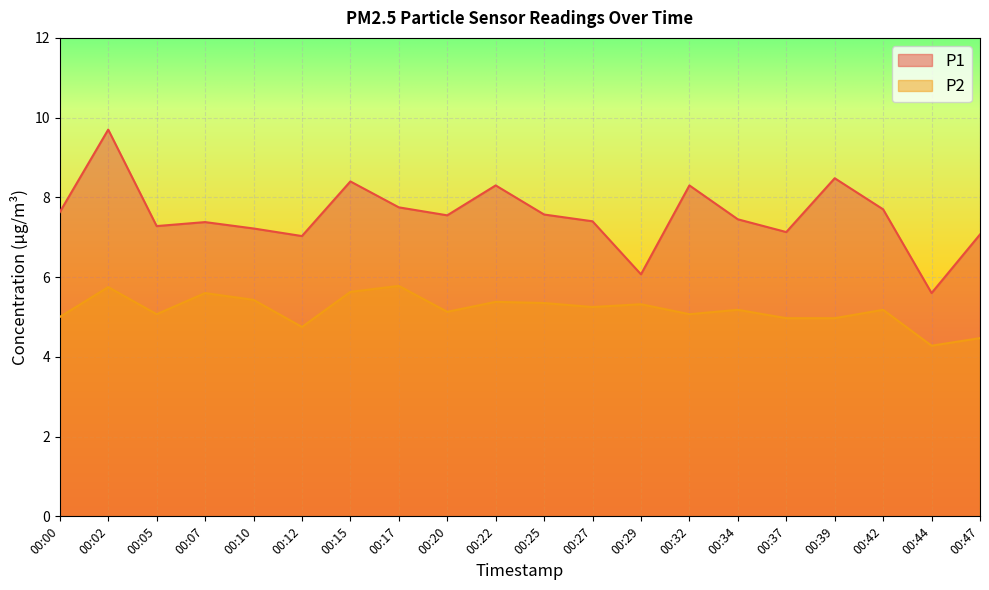

Rank the categories by P1 value from highest to lowest.

00:02, 00:39, 00:15, 00:22, 00:32, 00:17, 00:42, 00:00, 00:25, 00:20, 00:34, 00:27, 00:07, 00:05, 00:10, 00:37, 00:47, 00:12, 00:29, 00:44